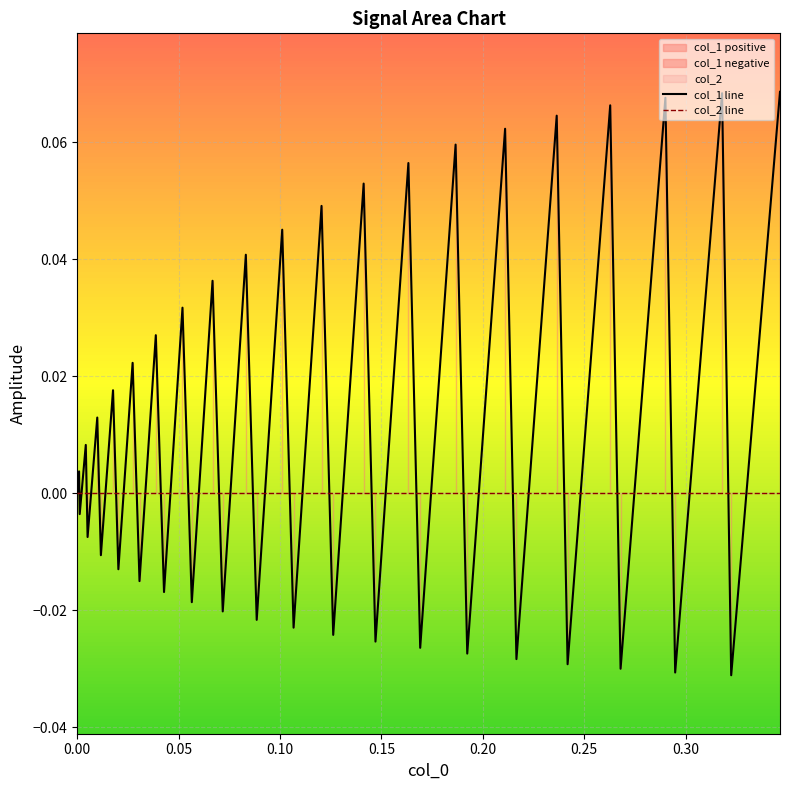

Which series ends up on top after the final intersection of col_2 line and col_1 line?

col_1 line